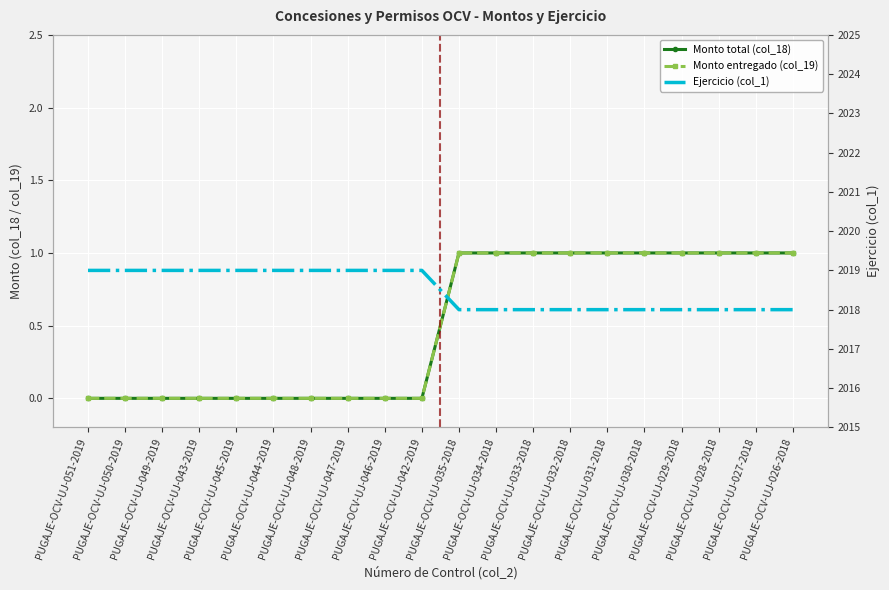

Where is Ejercicio (col_1) nearest to the value 2018?

PUGAJE-OCV-UJ-035-2018